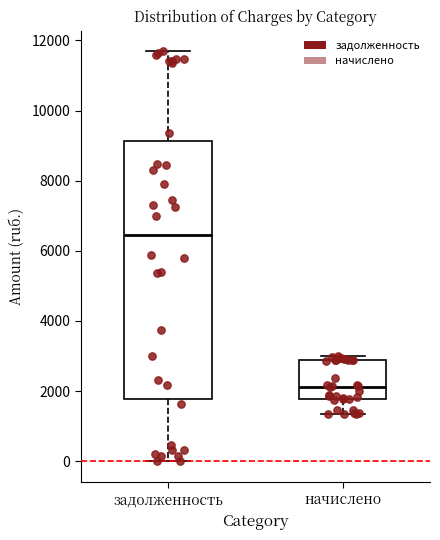

Comparing the boxes themselves (not the whiskers), which one is the tallest?

задолженность